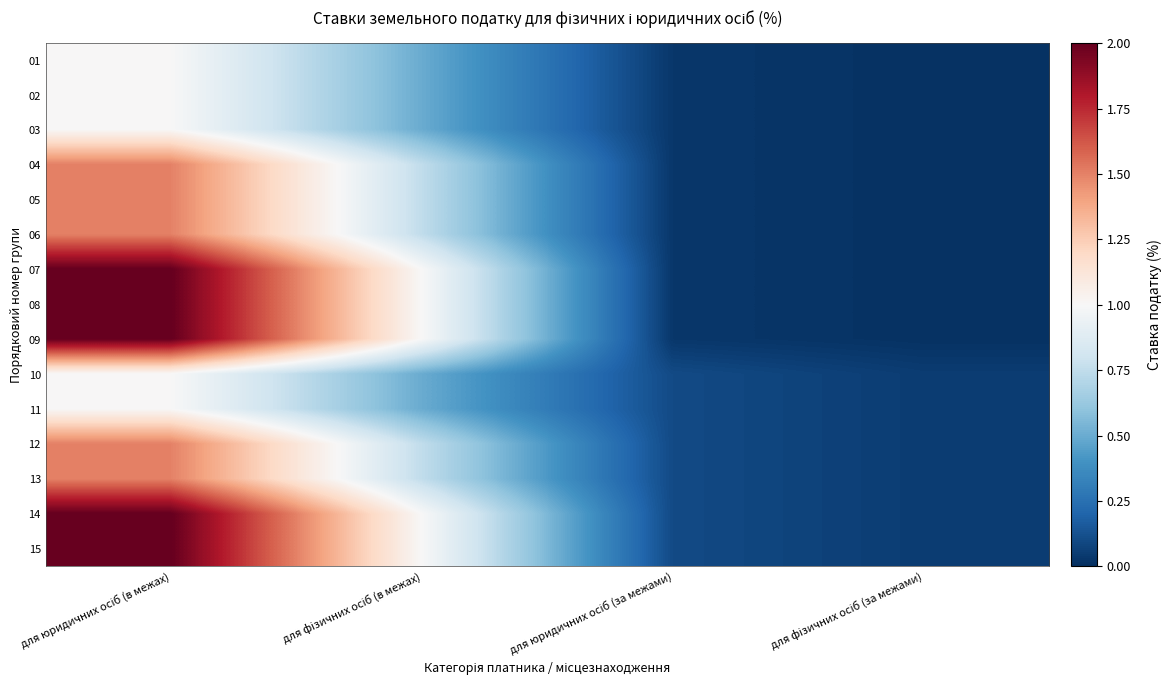

Reading left to right, what are all the values shown in this chart?

01: для юридичних осіб (в межах)=1.0	для фізичних осіб (в межах)=0.5	для юридичних осіб (за межами)=0.0	для фізичних осіб (за межами)=0.0
02: для юридичних осіб (в межах)=1.0	для фізичних осіб (в межах)=0.5	для юридичних осіб (за межами)=0.0	для фізичних осіб (за межами)=0.0
03: для юридичних осіб (в межах)=1.0	для фізичних осіб (в межах)=0.5	для юридичних осіб (за межами)=0.0	для фізичних осіб (за межами)=0.0
04: для юридичних осіб (в межах)=1.5	для фізичних осіб (в межах)=0.8	для юридичних осіб (за межами)=0.0	для фізичних осіб (за межами)=0.0
05: для юридичних осіб (в межах)=1.5	для фізичних осіб (в межах)=0.8	для юридичних осіб (за межами)=0.0	для фізичних осіб (за межами)=0.0
06: для юридичних осіб (в межах)=1.5	для фізичних осіб (в межах)=0.8	для юридичних осіб (за межами)=0.0	для фізичних осіб (за межами)=0.0
07: для юридичних осіб (в межах)=2.0	для фізичних осіб (в межах)=1.0	для юридичних осіб (за межами)=0.0	для фізичних осіб (за межами)=0.0
08: для юридичних осіб (в межах)=2.0	для фізичних осіб (в межах)=1.0	для юридичних осіб (за межами)=0.0	для фізичних осіб (за межами)=0.0
09: для юридичних осіб (в межах)=2.0	для фізичних осіб (в межах)=1.0	для юридичних осіб (за межами)=0.0	для фізичних осіб (за межами)=0.0
10: для юридичних осіб (в межах)=1.0	для фізичних осіб (в межах)=0.5	для юридичних осіб (за межами)=0.1	для фізичних осіб (за межами)=0.1
11: для юридичних осіб (в межах)=1.0	для фізичних осіб (в межах)=0.5	для юридичних осіб (за межами)=0.1	для фізичних осіб (за межами)=0.1
12: для юридичних осіб (в межах)=1.5	для фізичних осіб (в межах)=0.8	для юридичних осіб (за межами)=0.1	для фізичних осіб (за межами)=0.1
13: для юридичних осіб (в межах)=1.5	для фізичних осіб (в межах)=0.8	для юридичних осіб (за межами)=0.1	для фізичних осіб (за межами)=0.1
14: для юридичних осіб (в межах)=2.0	для фізичних осіб (в межах)=1.0	для юридичних осіб (за межами)=0.1	для фізичних осіб (за межами)=0.1
15: для юридичних осіб (в межах)=2.0	для фізичних осіб (в межах)=1.0	для юридичних осіб (за межами)=0.1	для фізичних осіб (за межами)=0.1